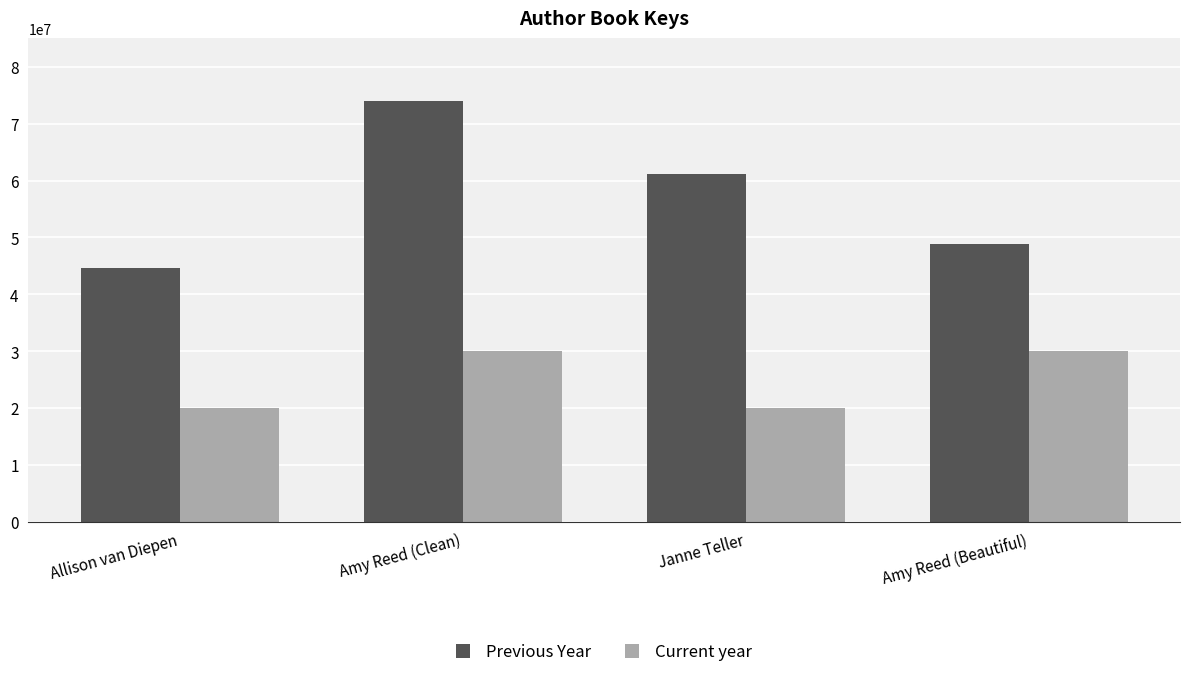

What is the difference between the Previous Year values at Amy Reed (Beautiful) and Janne Teller?

12340528